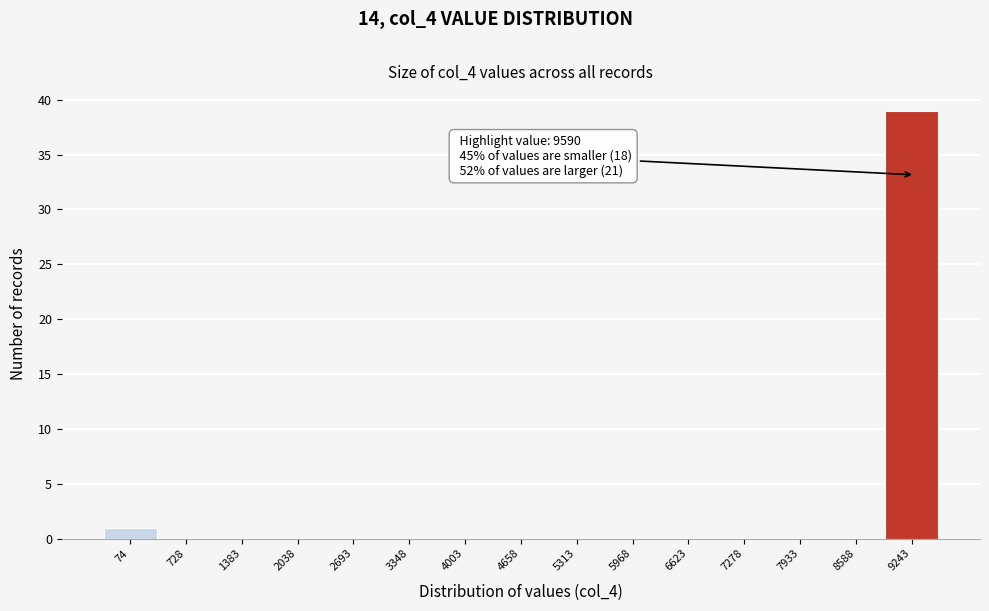

Reading left to right, transcribe all the data shown in this chart.

74=1	728=0	1383=0	2038=0	2693=0	3348=0	4003=0	4658=0	5313=0	5968=0	6623=0	7278=0	7933=0	8588=0	9243=39